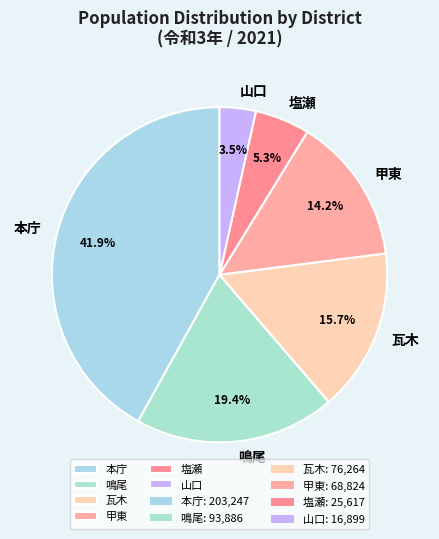

Which slice is the smallest?

山口